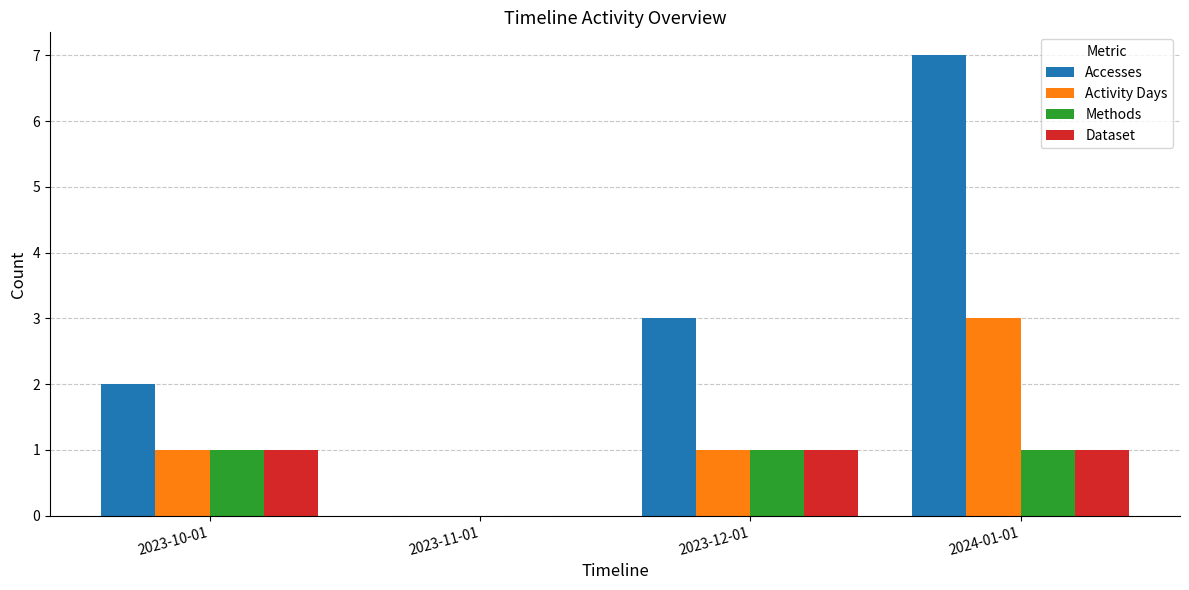

What is the greatest value displayed?

7